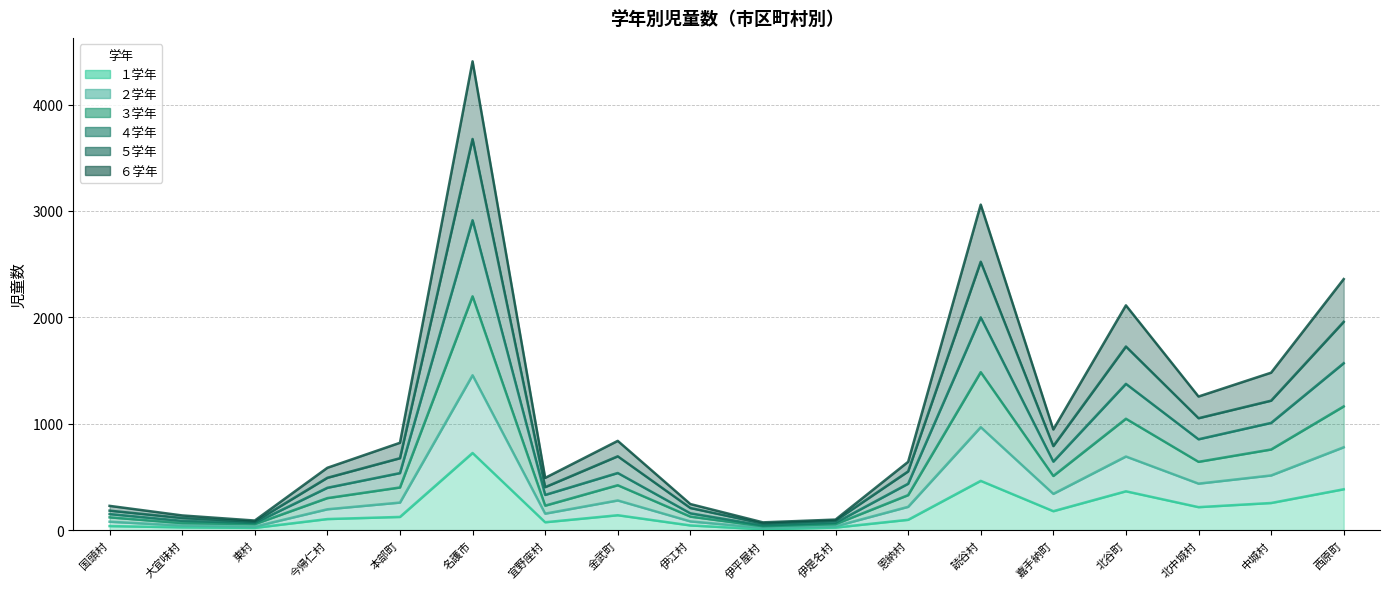

How many values in the ３学年 series exceed 821?

8